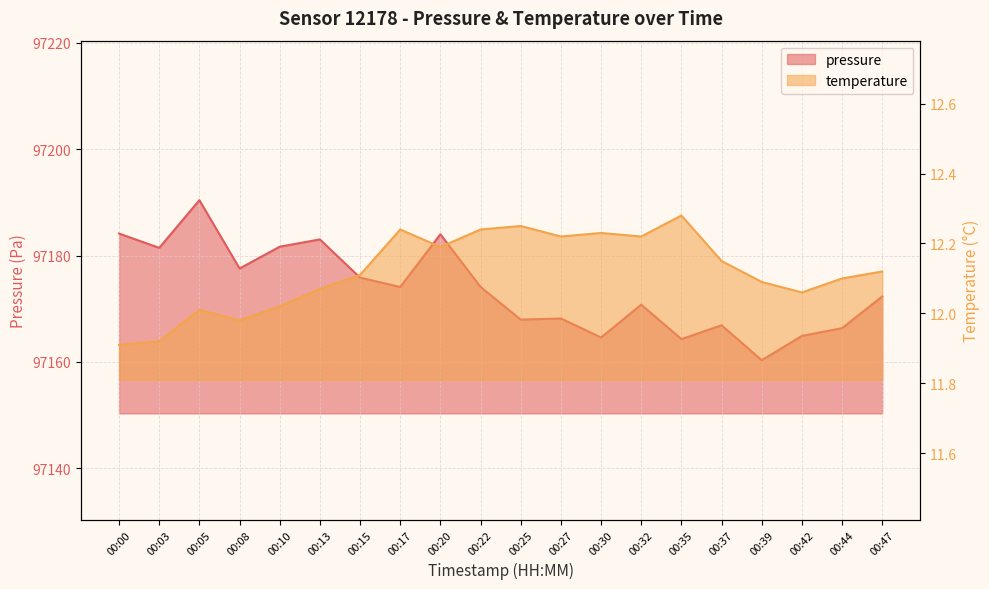

Which category has the highest value across all series?

00:05